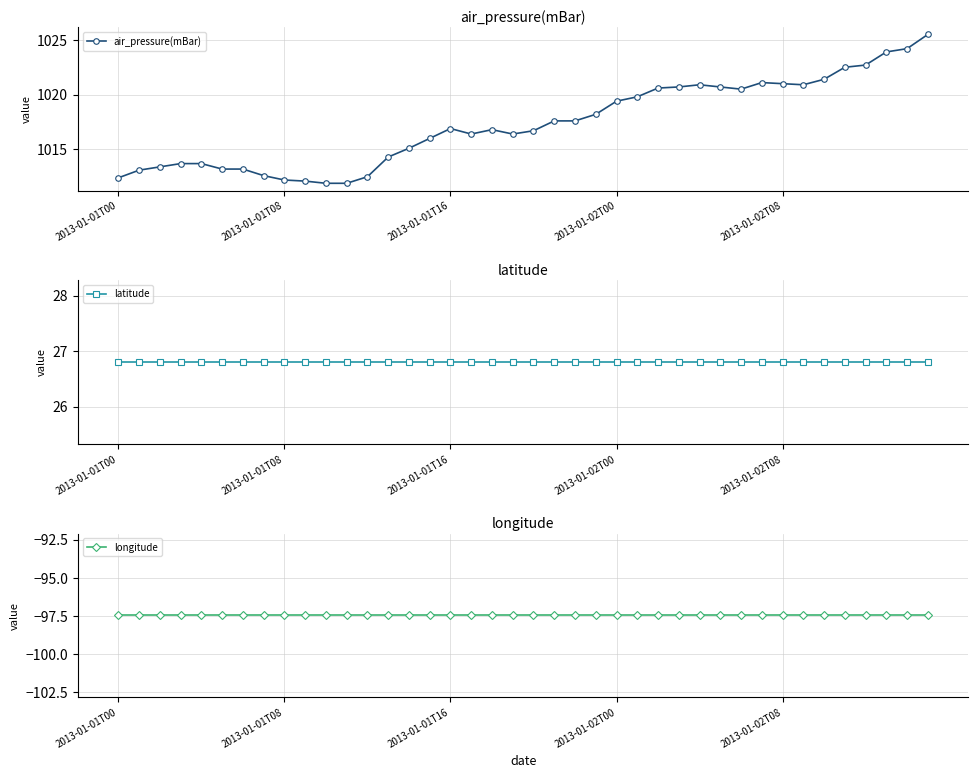

Reading left to right, what are all the values shown in this chart?

air_pressure(mBar): 1012.4	1013.1	1013.4	1013.7	1013.7	1013.2	1013.2	1012.6	1012.2	1012.1	1011.9	1011.9	1012.5	1014.3	1015.1	1016.0	1016.9	1016.4	1016.8	1016.4	1016.7	1017.6	1017.6	1018.2	1019.4	1019.8	1020.6	1020.7	1020.9	1020.7	1020.5	1021.1	1021.0	1020.9	1021.4	1022.5	1022.7	1023.9	1024.2	1025.5
latitude: 26.8	26.8	26.8	26.8	26.8	26.8	26.8	26.8	26.8	26.8	26.8	26.8	26.8	26.8	26.8	26.8	26.8	26.8	26.8	26.8	26.8	26.8	26.8	26.8	26.8	26.8	26.8	26.8	26.8	26.8	26.8	26.8	26.8	26.8	26.8	26.8	26.8	26.8	26.8	26.8
longitude: -97.5	-97.5	-97.5	-97.5	-97.5	-97.5	-97.5	-97.5	-97.5	-97.5	-97.5	-97.5	-97.5	-97.5	-97.5	-97.5	-97.5	-97.5	-97.5	-97.5	-97.5	-97.5	-97.5	-97.5	-97.5	-97.5	-97.5	-97.5	-97.5	-97.5	-97.5	-97.5	-97.5	-97.5	-97.5	-97.5	-97.5	-97.5	-97.5	-97.5